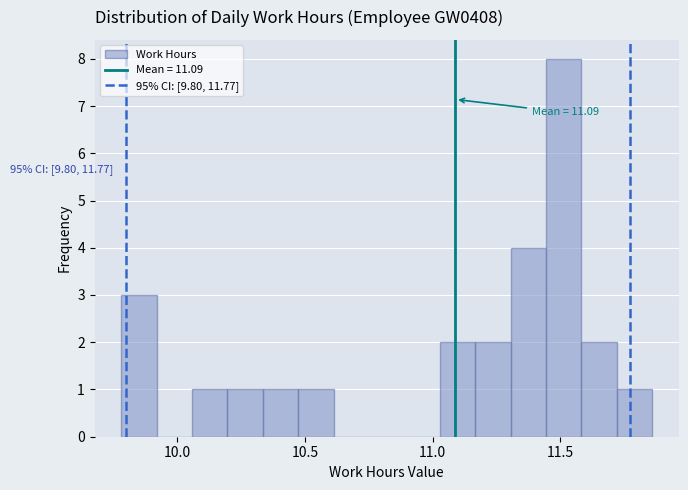

Around what value on the x-axis is the tallest bar? Give the approximate position of its centre, as read against the axis.

11.50